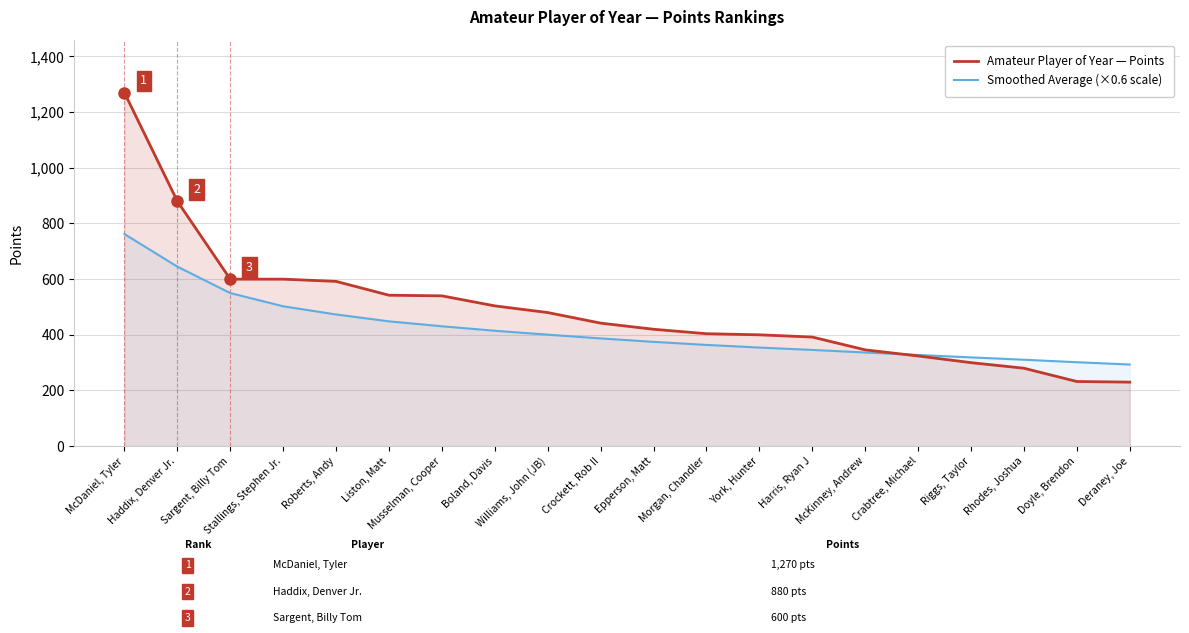

What is the sum of all Amateur Player of Year — Points values?

9778.6